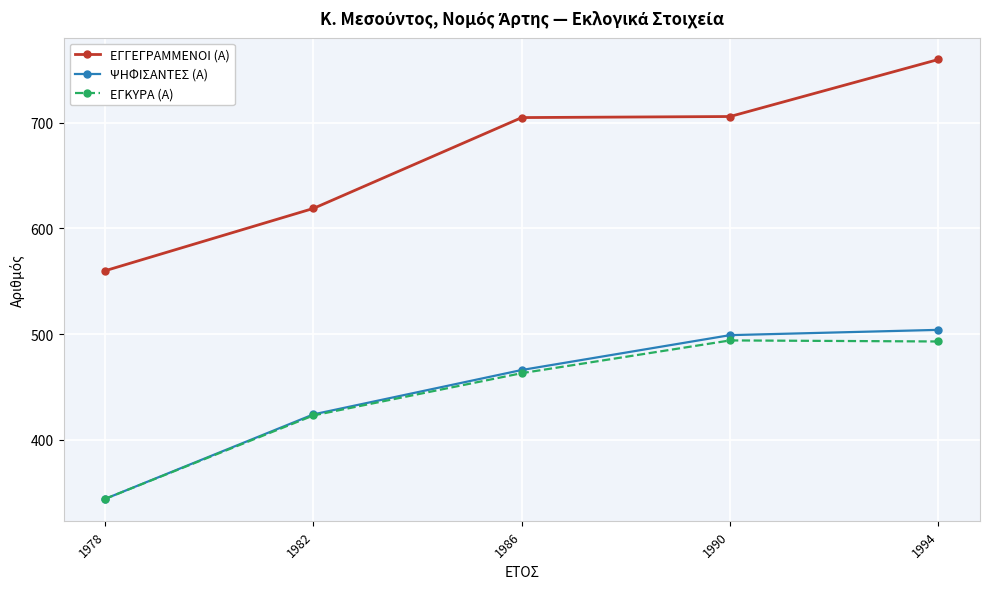

The value of ΕΓΓΕΓΡΑΜΜΕΝΟΙ (Α) at 1982 is 619. True or false?

True